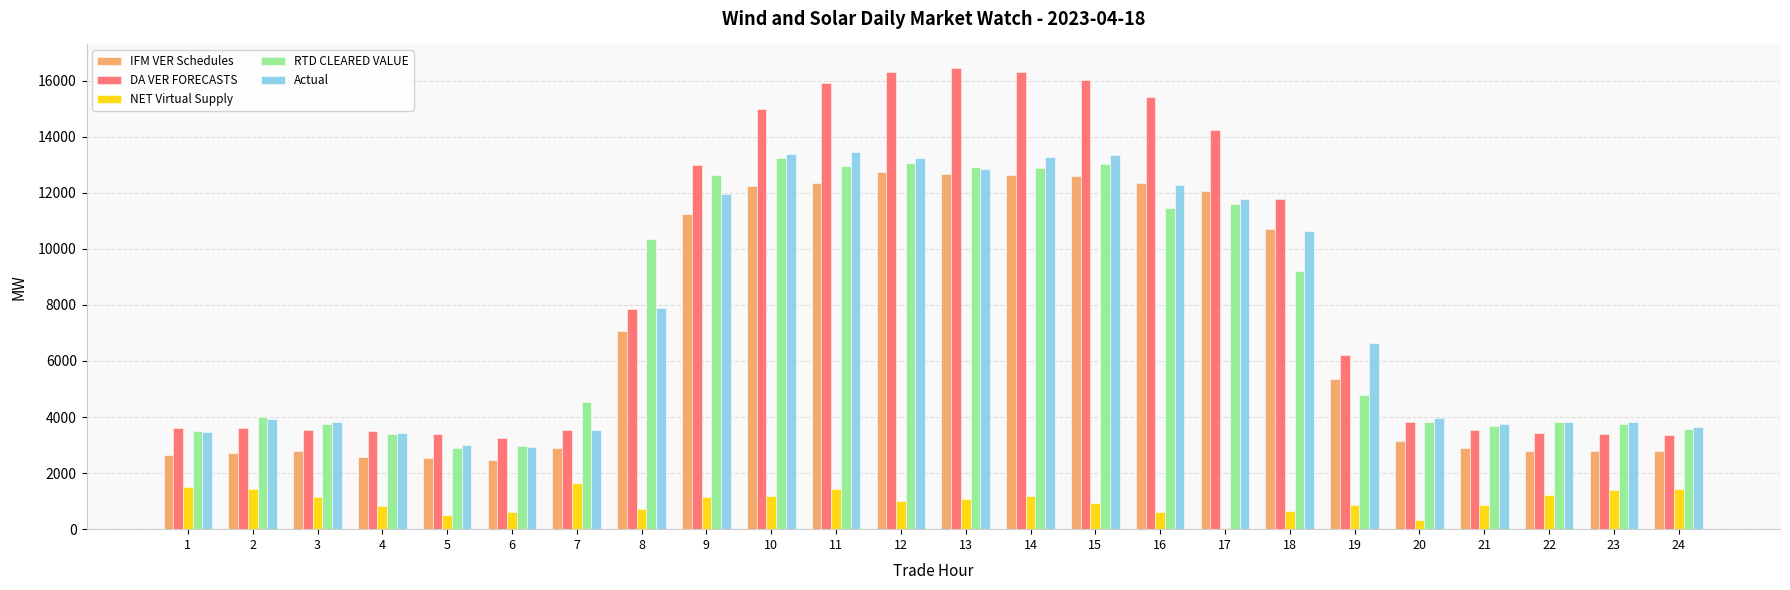

What is the sum of the Actual values at 7 and 19?

10146.8